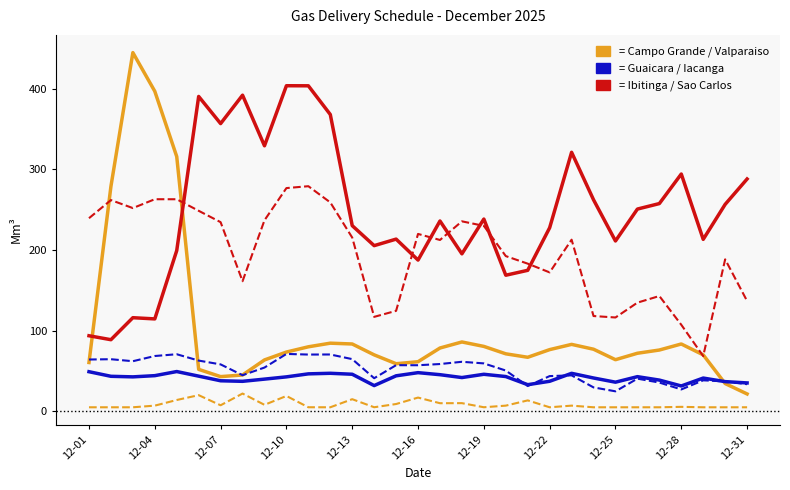

What is the maximum value shown in the chart?

445.0